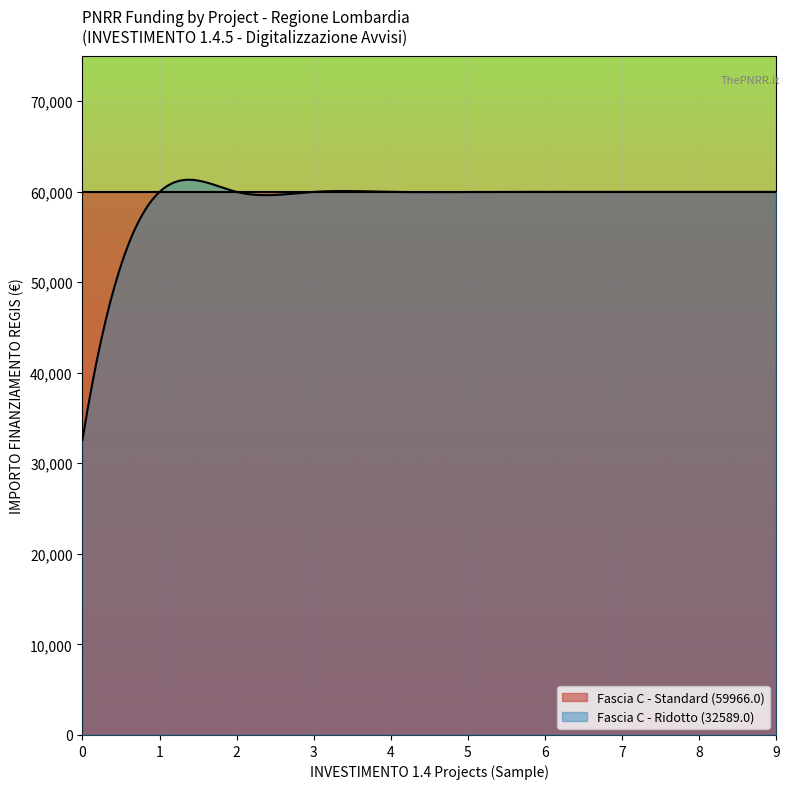

True or false: Fascia C and Fascia A intersect in this chart.

False